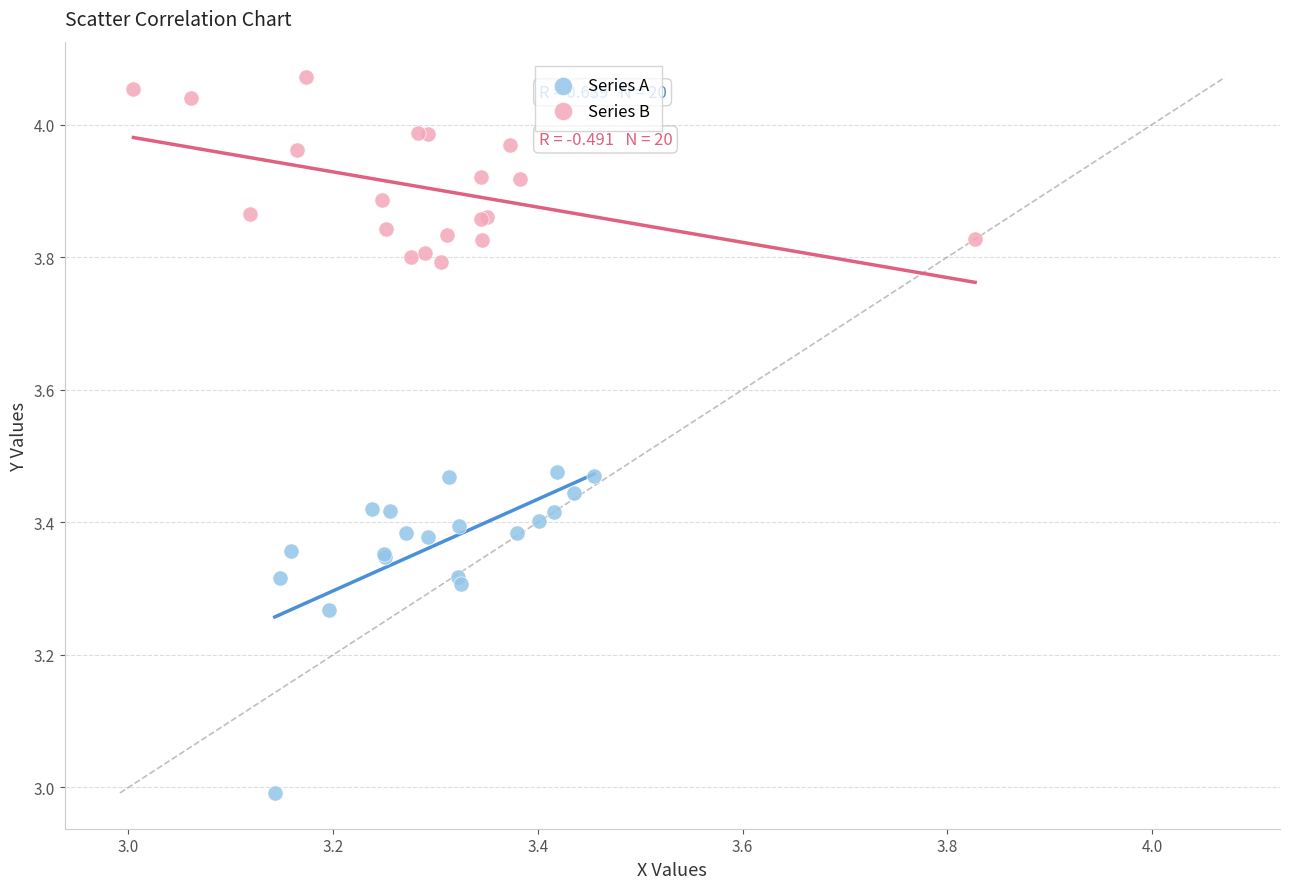

What are all the series names shown in the legend?

Series A, Series B